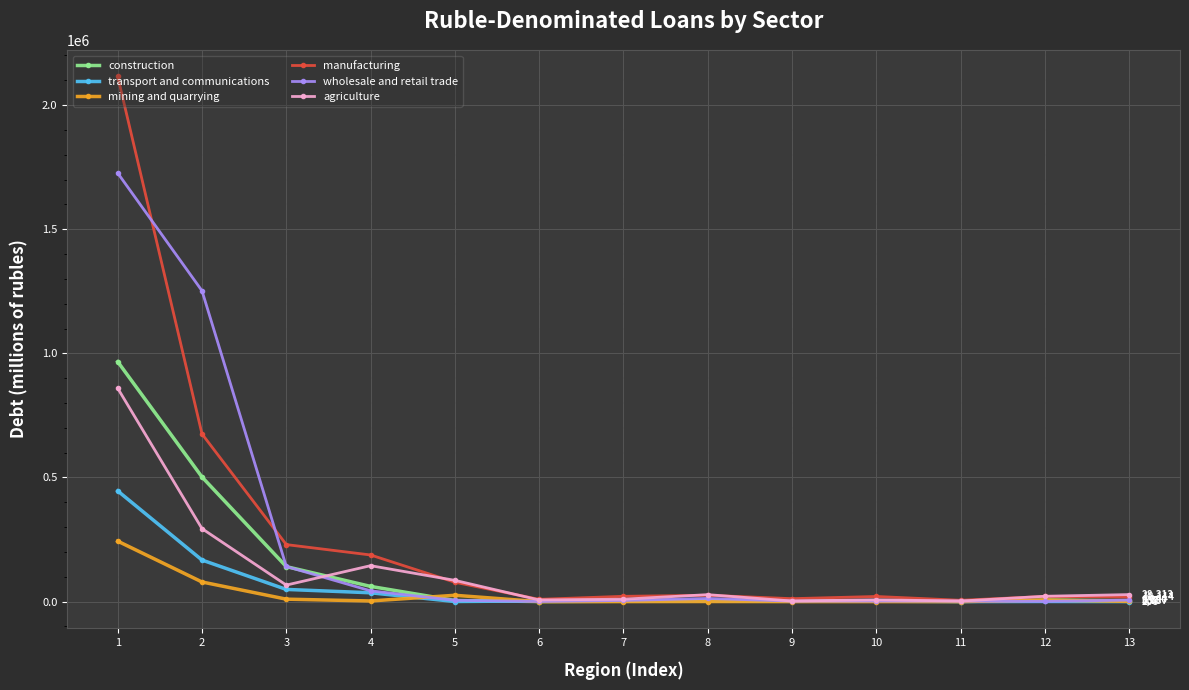

Is the value of agriculture at 5 greater than the value of construction at 6?

Yes